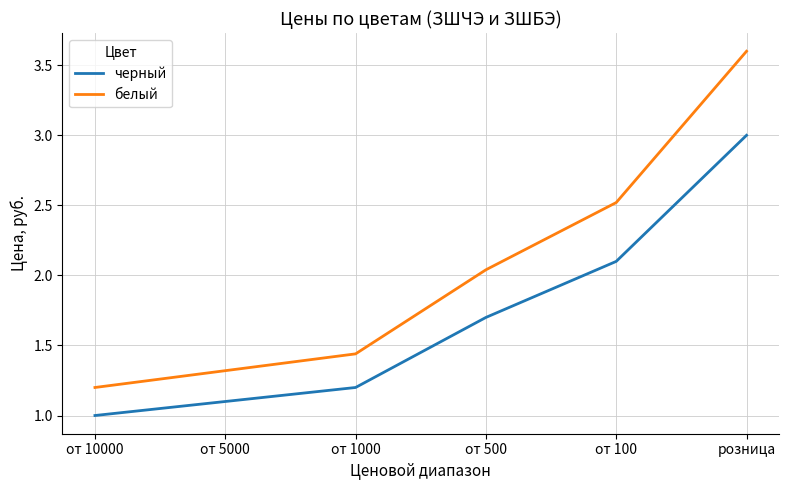

The value of черный at от 500 is 1.2. True or false?

False